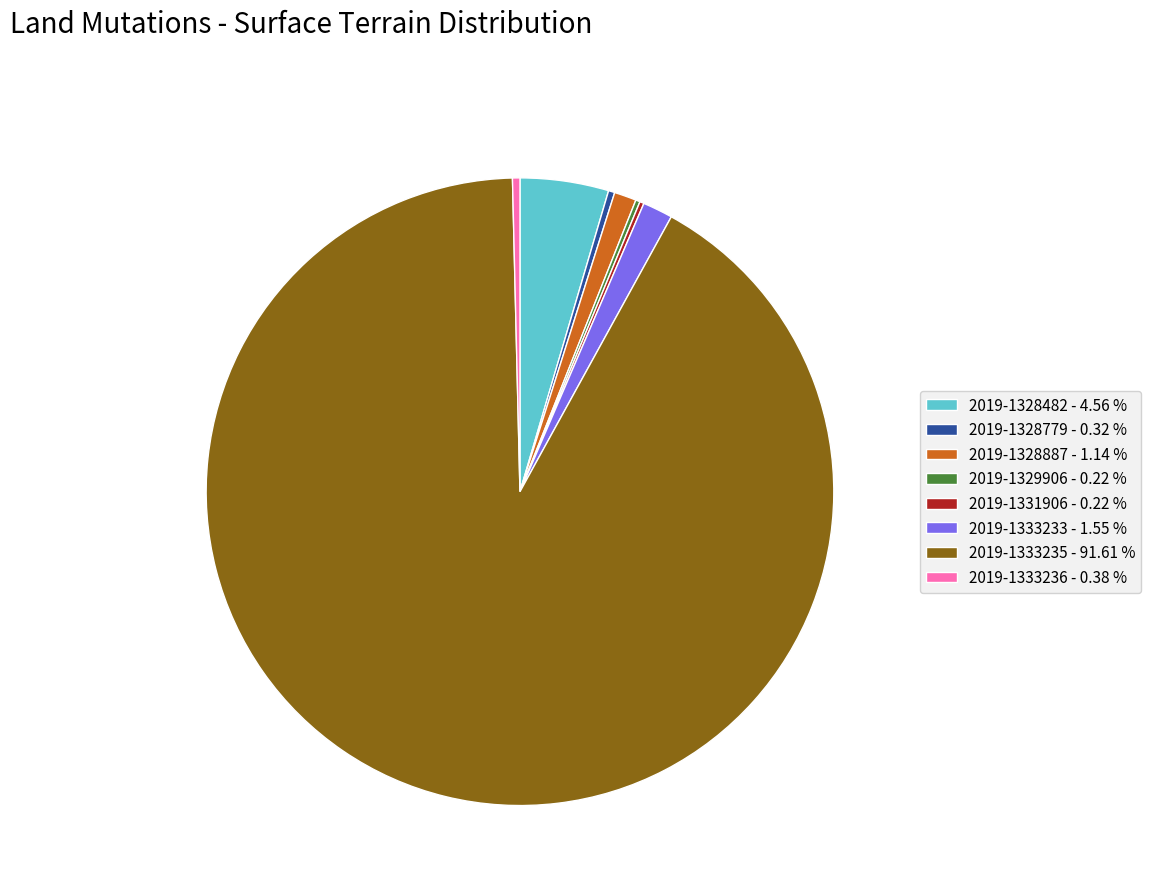

Is it true that 2019-1328482 is 5% of the pie?

True